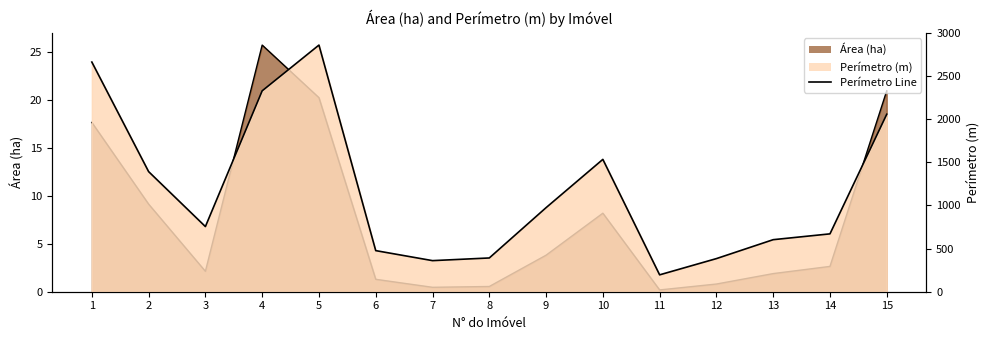

What is the minimum value shown in the chart?

195.7